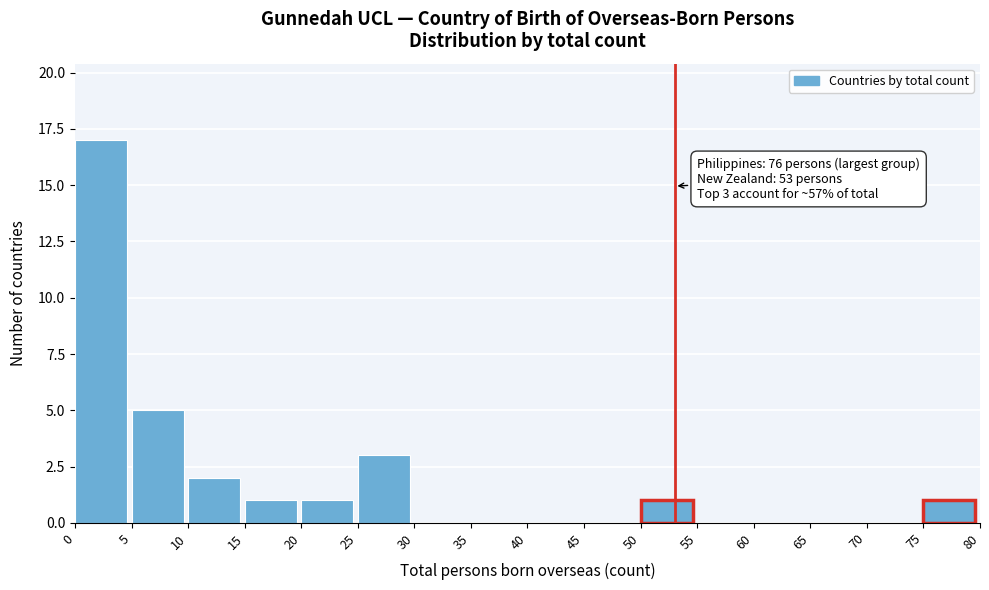

Over which range of the x-axis is the bar tallest?

0 to 5